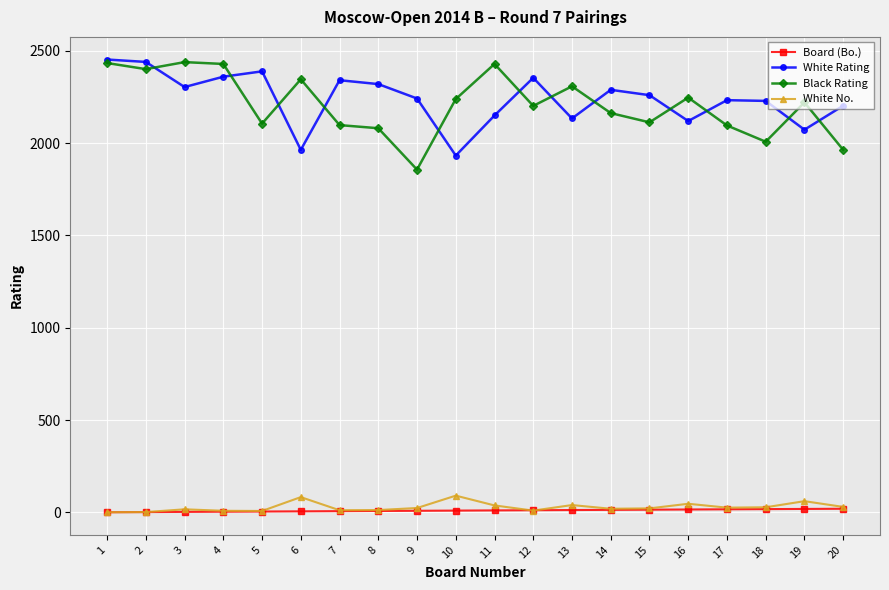

The value of White Rating at 9 is 2241. True or false?

True